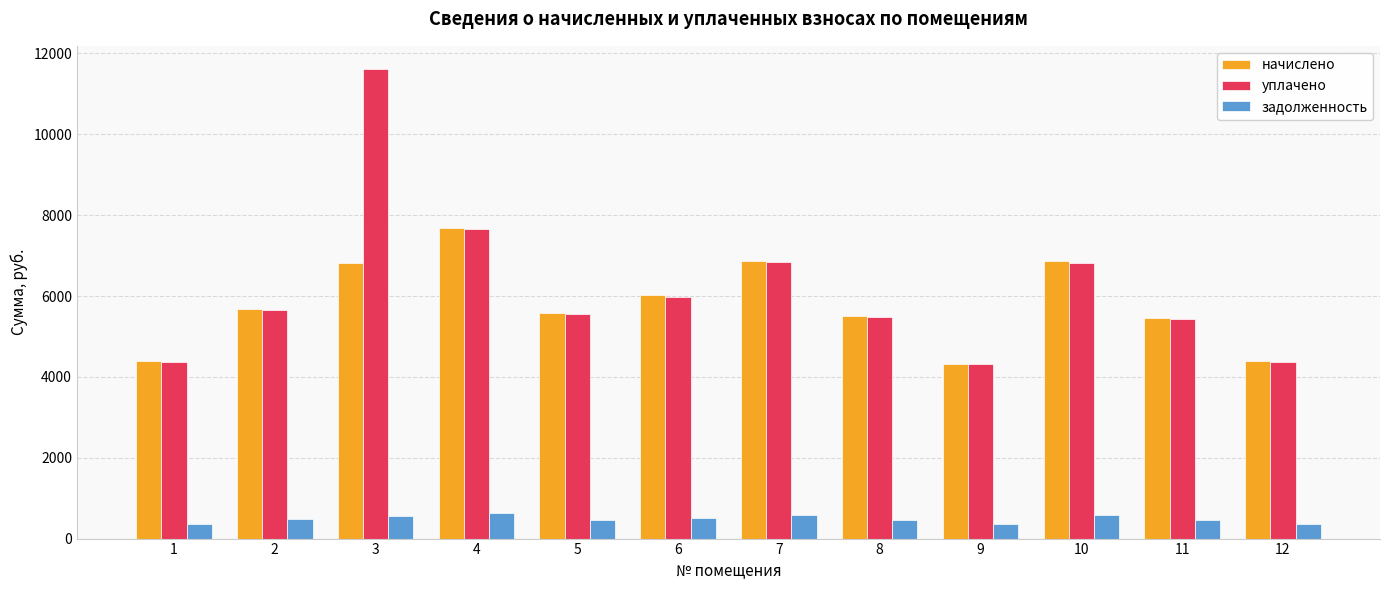

What is the difference between the задолженность values at 12 and 9?

5.7